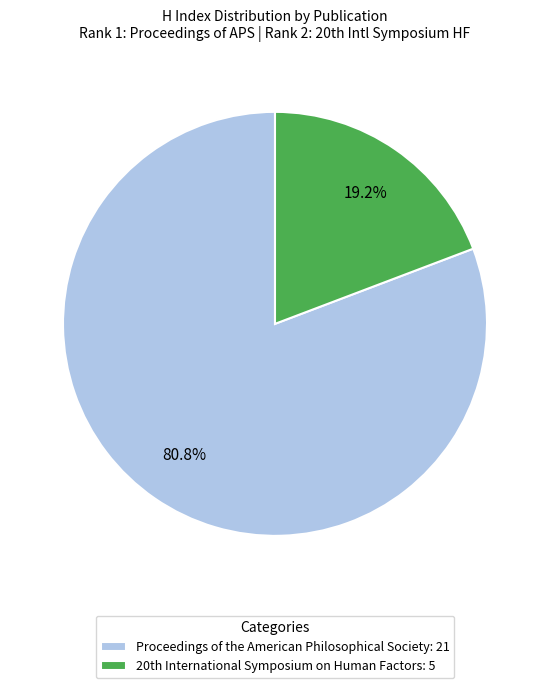

Which category has the smallest portion of the pie?

20th International Symposium on Human Factors